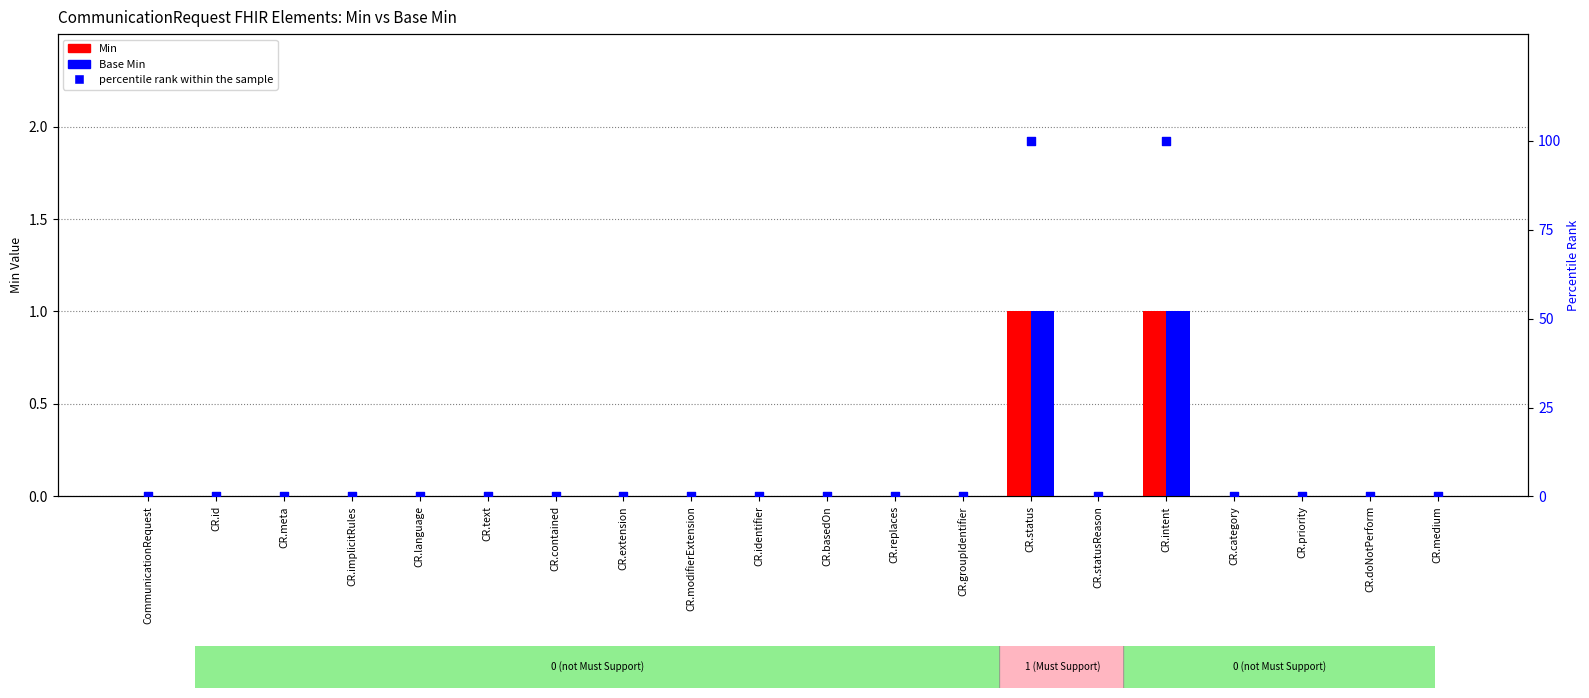

Which series reaches the minimum Y coordinate?

Min